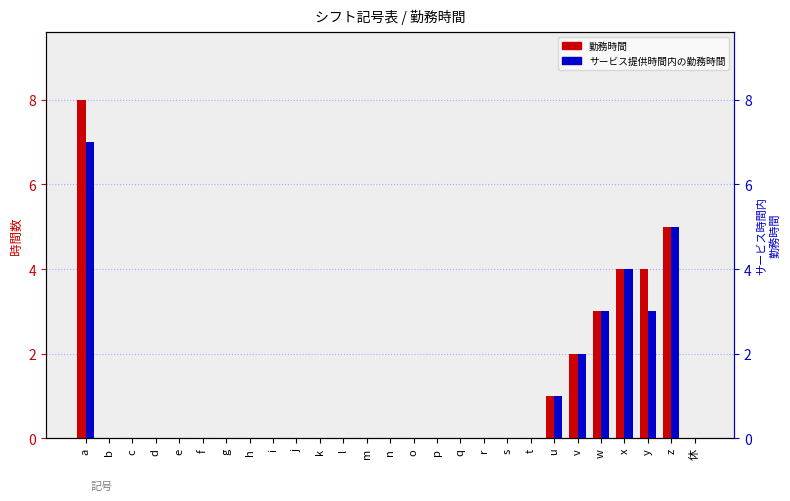

At which label does 勤務時間 reach its peak?

a